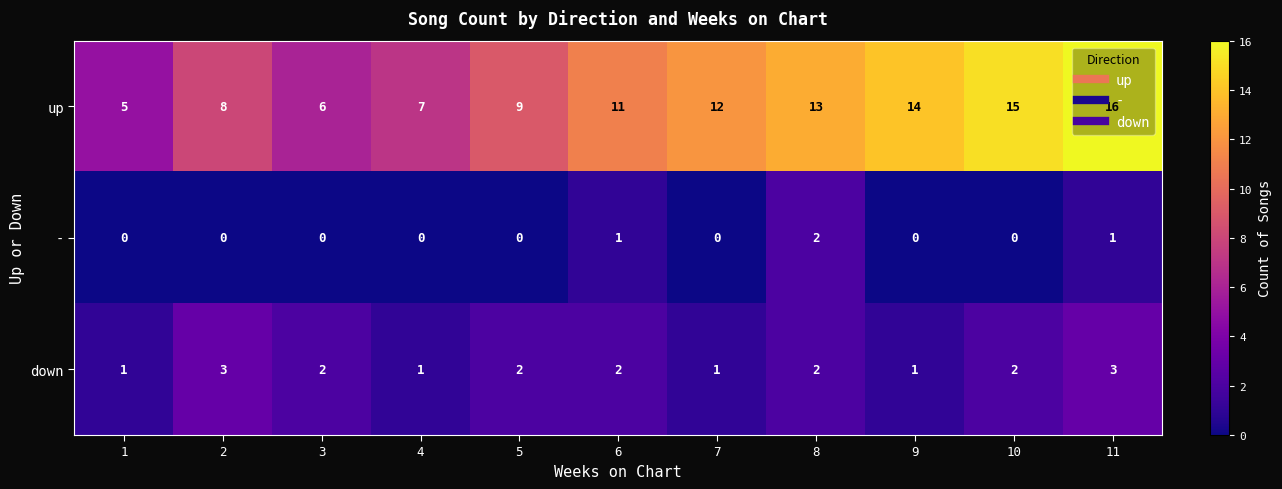

Which label corresponds to the largest value in the chart?

11